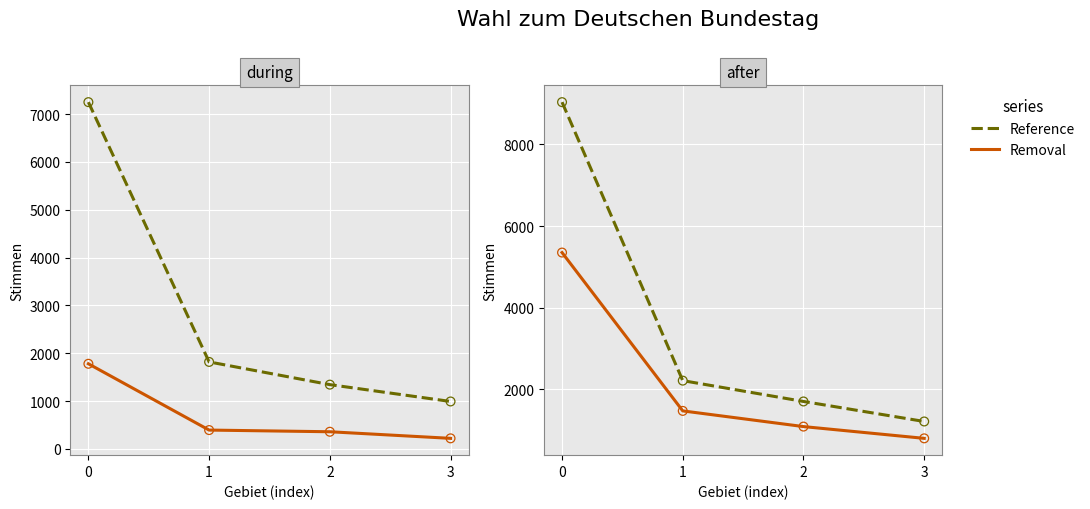

What are all the series names shown in the legend?

Reference, Removal